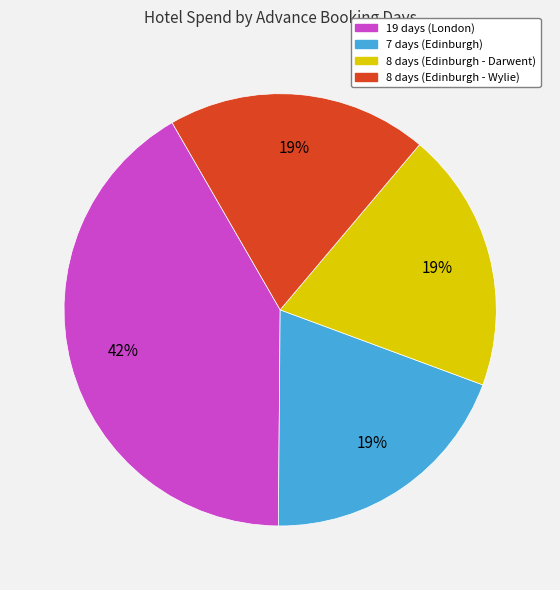

Approximately how many times larger is the value at 8 days (Edinburgh - Darwent) compared to 8 days (Edinburgh - Wylie)?

1.0